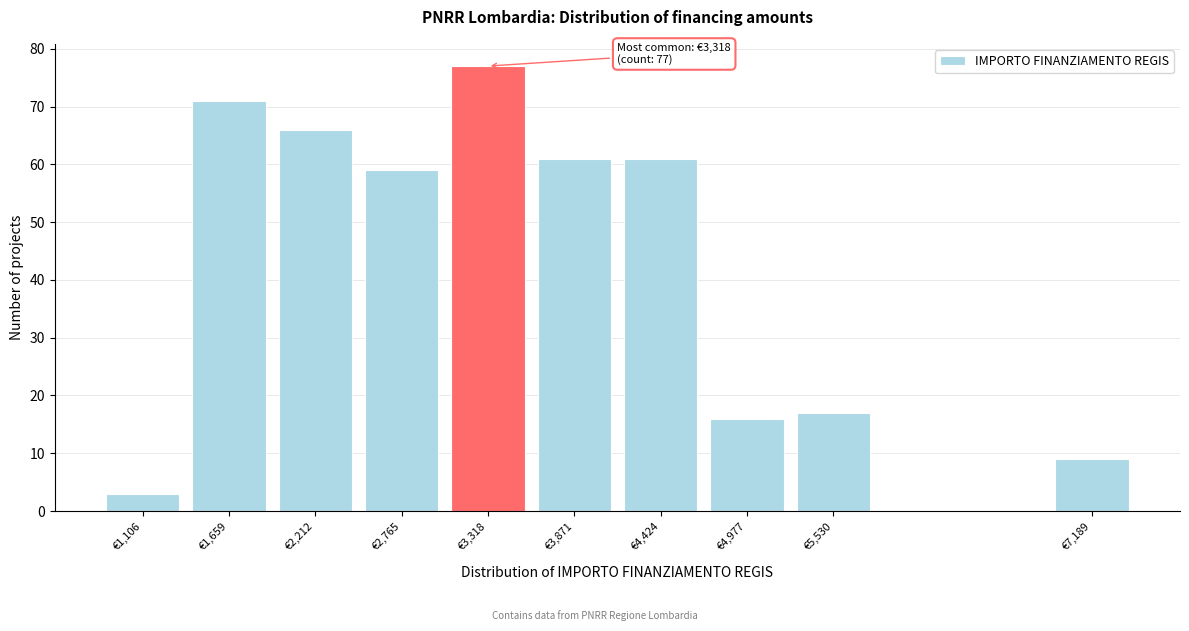

Over which range of the x-axis is the bar tallest?

3000 to 3600